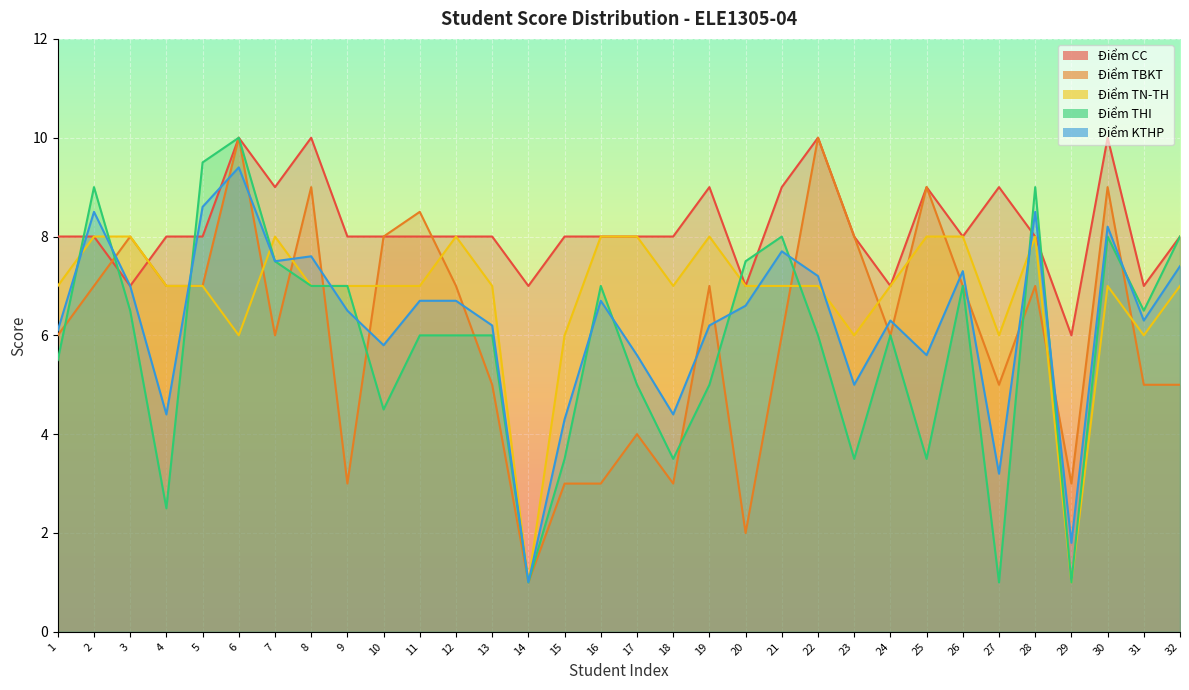

Does the chart display data point markers on the line(s)?

No